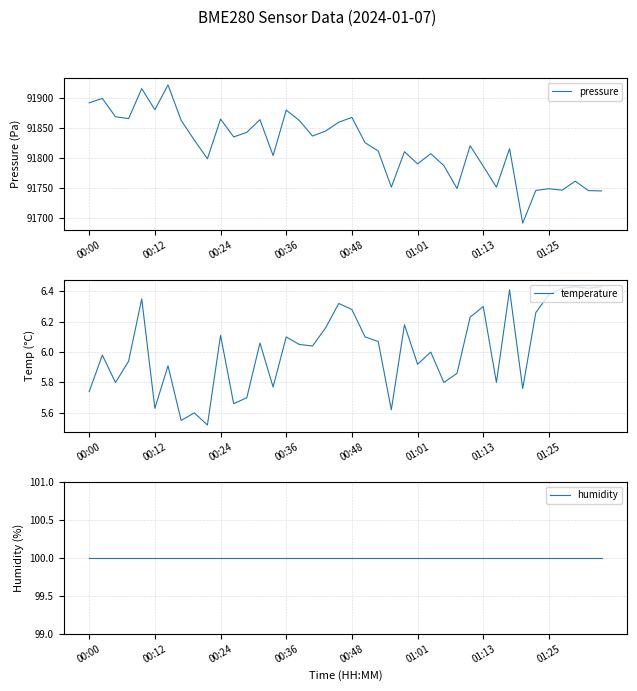

Is the value of pressure at 18 greater than the value of temperature at 27?

Yes